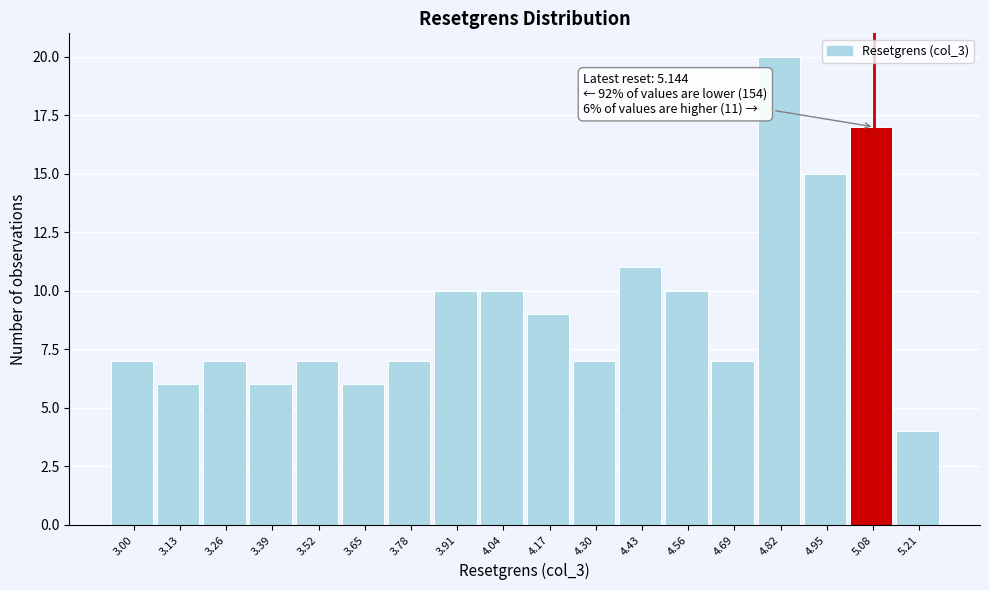

Reading left to right, list all the values displayed in this chart.

3.00=7	3.13=6	3.26=7	3.39=6	3.52=7	3.65=6	3.78=7	3.91=10	4.04=10	4.17=9	4.30=7	4.43=11	4.56=10	4.69=7	4.82=20	4.95=15	5.08=17	5.21=4